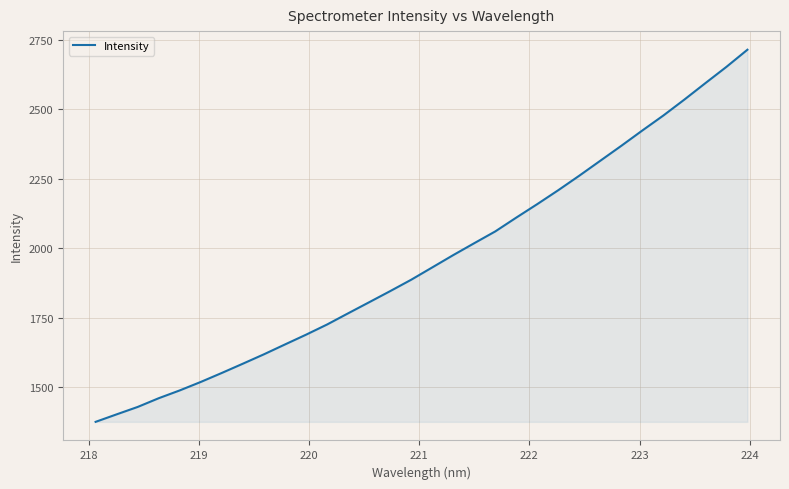

True or false: there are more than 1 points higher than both neighbors.

False